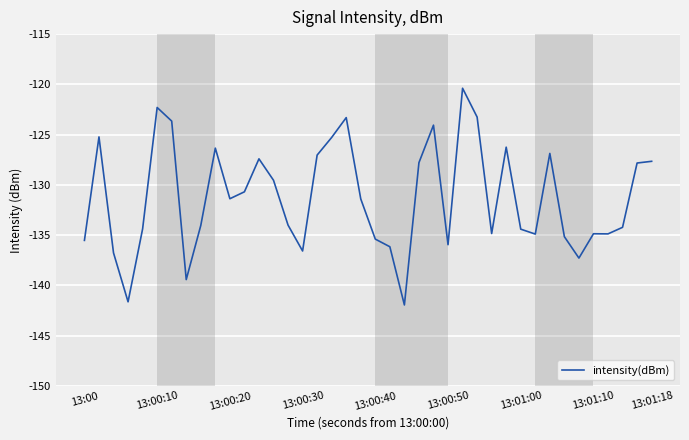

Count the number of categories in the chart.

40